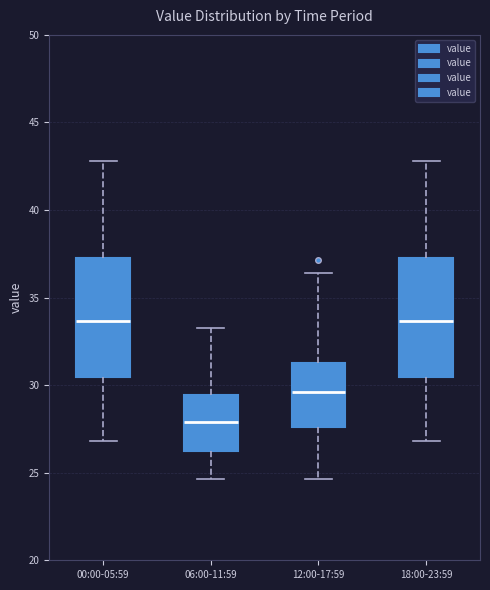

Reading left to right, transcribe this box plot: for each box, give where its median line is, the range the box spans, and where its two whiskers end, as read against the y-axis. The values are not printed on the chart, so give them approximately, as read against the axis.

00:00-05:59: median 33.5, box 30.5 to 37.0, whiskers 27.0 to 43.0
06:00-11:59: median 28.0, box 26.5 to 29.5, whiskers 24.5 to 33.5
12:00-17:59: median 29.5, box 27.5 to 31.5, whiskers 24.5 to 36.5
18:00-23:59: median 33.5, box 30.5 to 37.0, whiskers 27.0 to 43.0